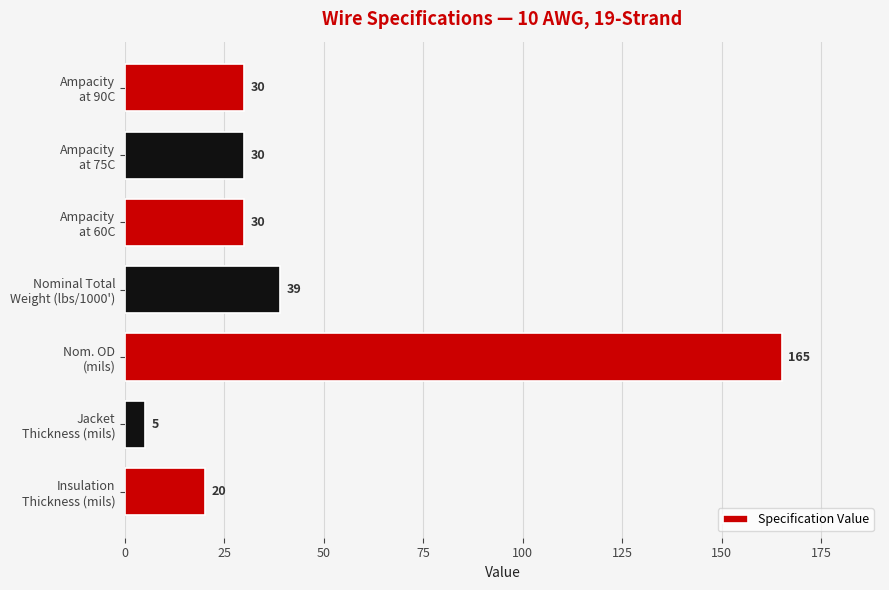

What is the sum of all values?

319